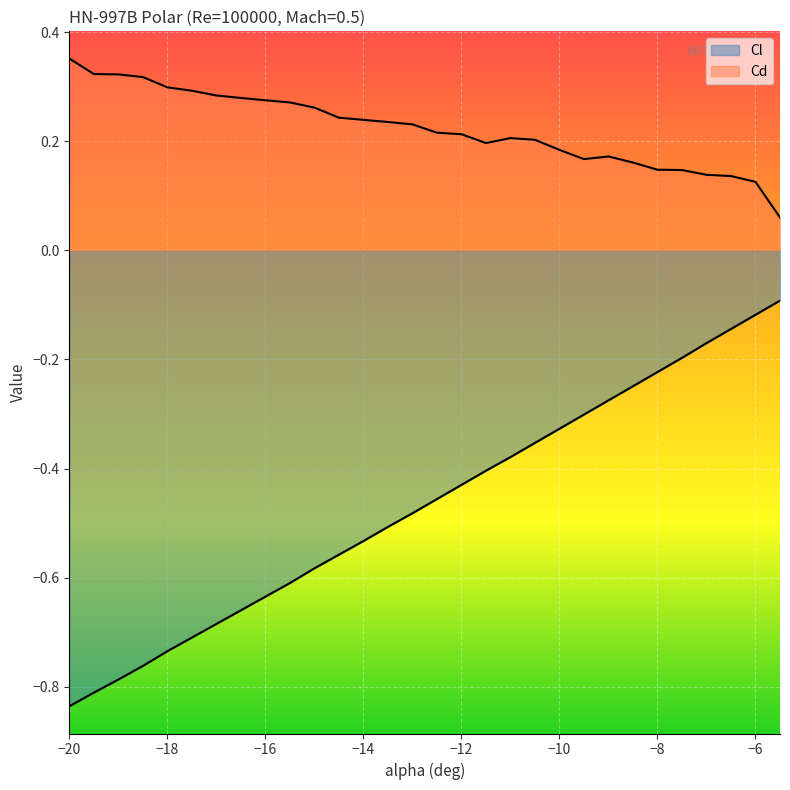

What is the approximate value of Cl at -9?

-0.3